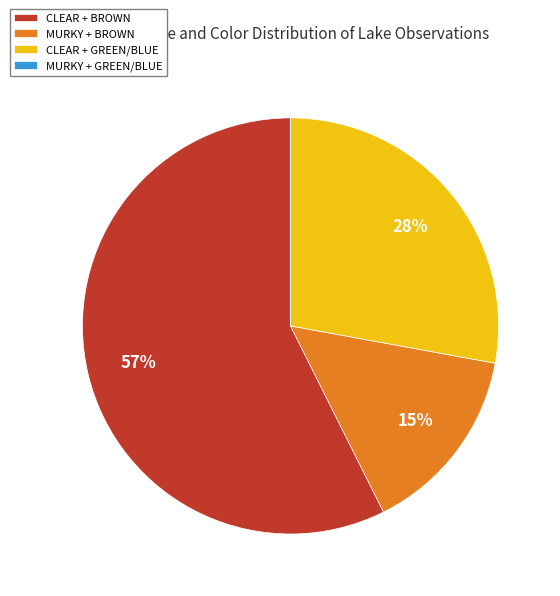

Is there any slice that represents more than half of the pie?

Yes